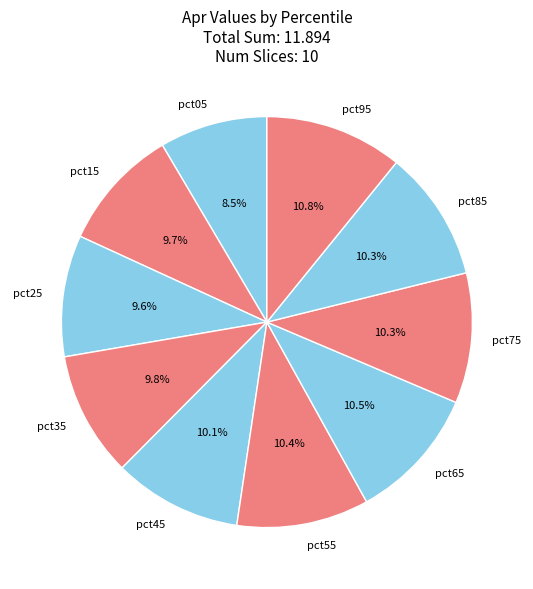

Approximately how many times larger is the value at pct75 compared to pct85?

1.0